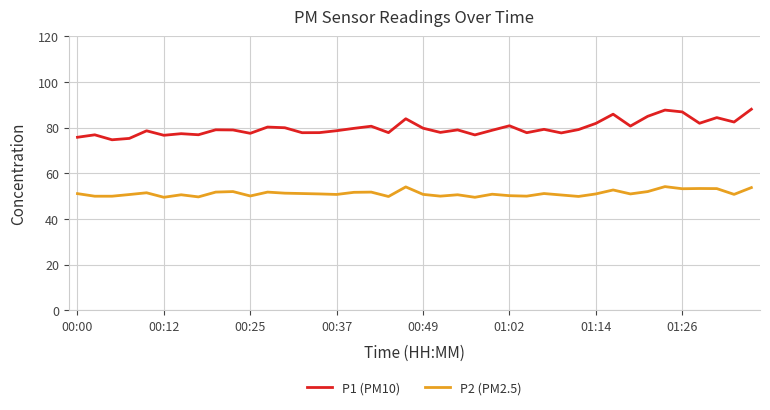

What is the difference between the maximum and minimum values in the P1 (PM10) series?

13.4